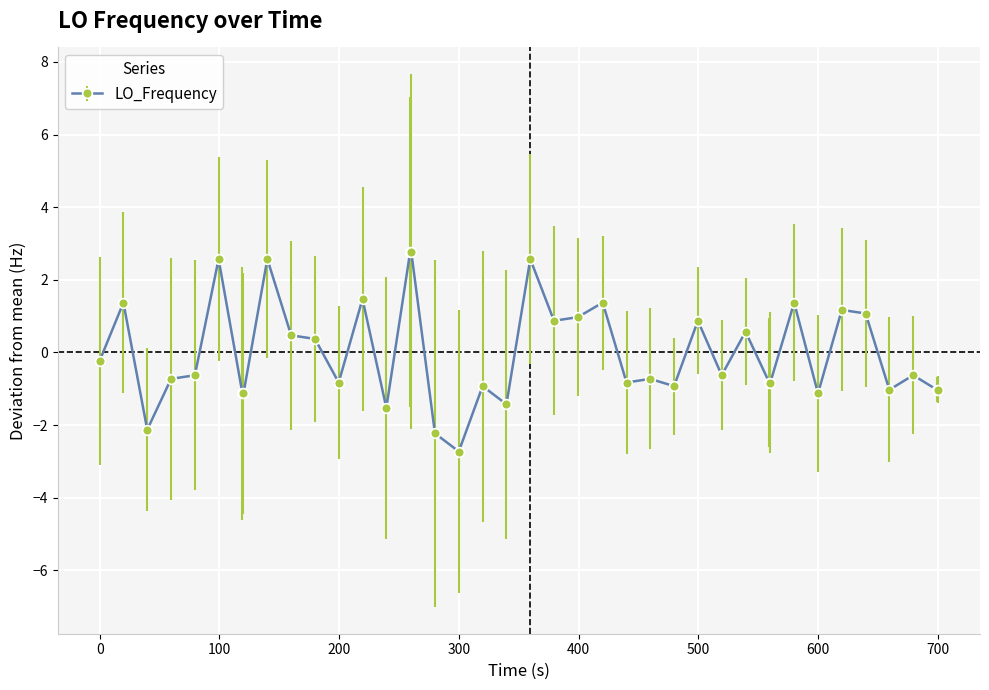

Does the chart have visible grid lines?

Yes